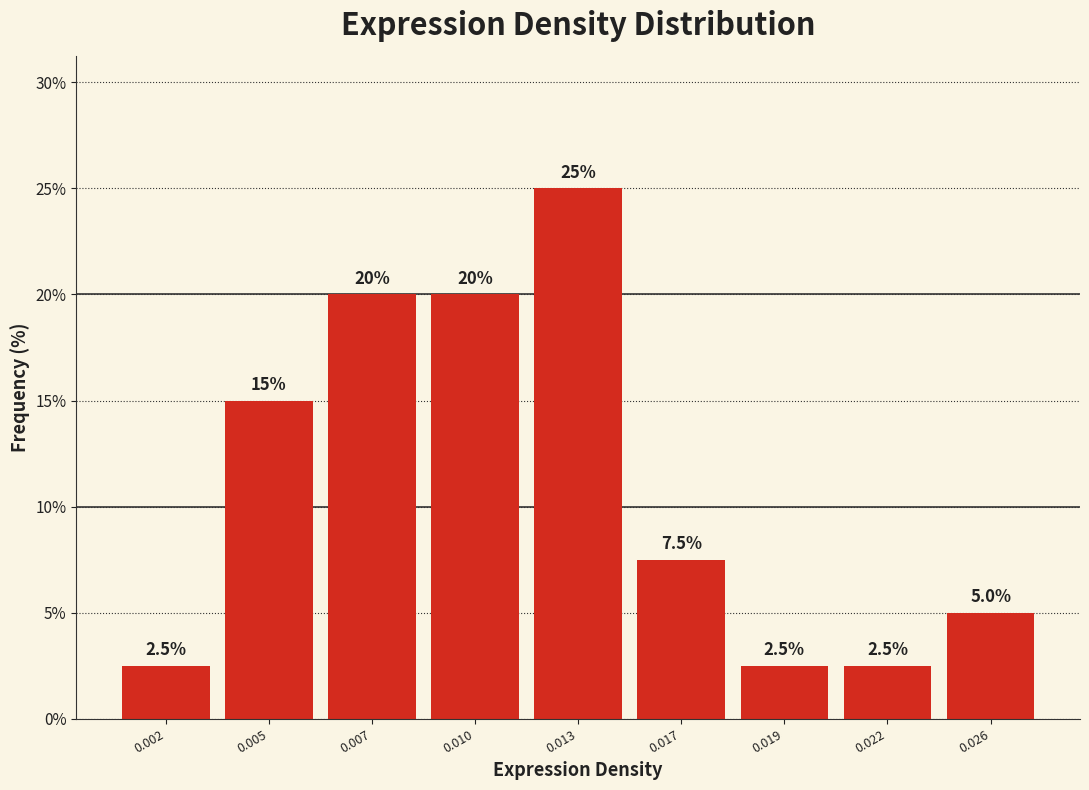

Reading left to right, extract all data points from this chart.

2.5	15.0	20.0	20.0	25.0	7.5	2.5	2.5	5.0